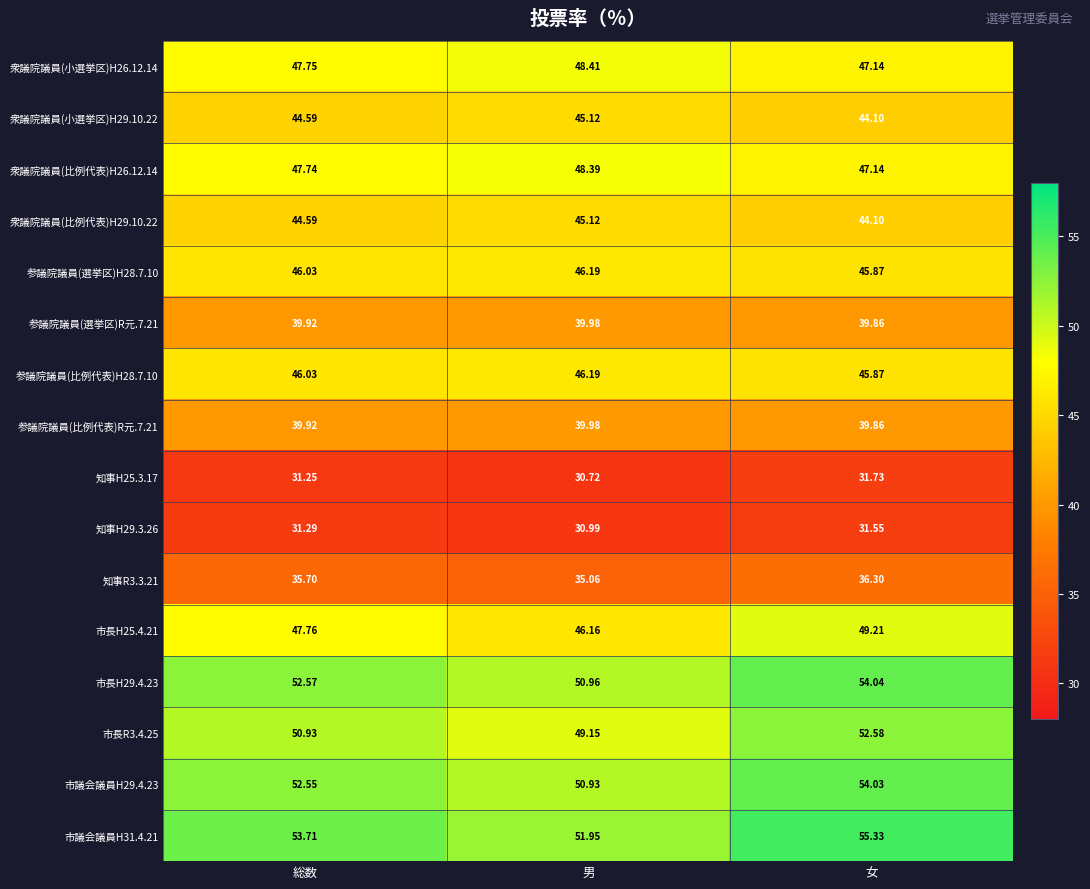

Is the value of 市長R3.4.25 at 女 greater than the value of 参議院議員(選挙区)R元.7.21 at 女?

Yes